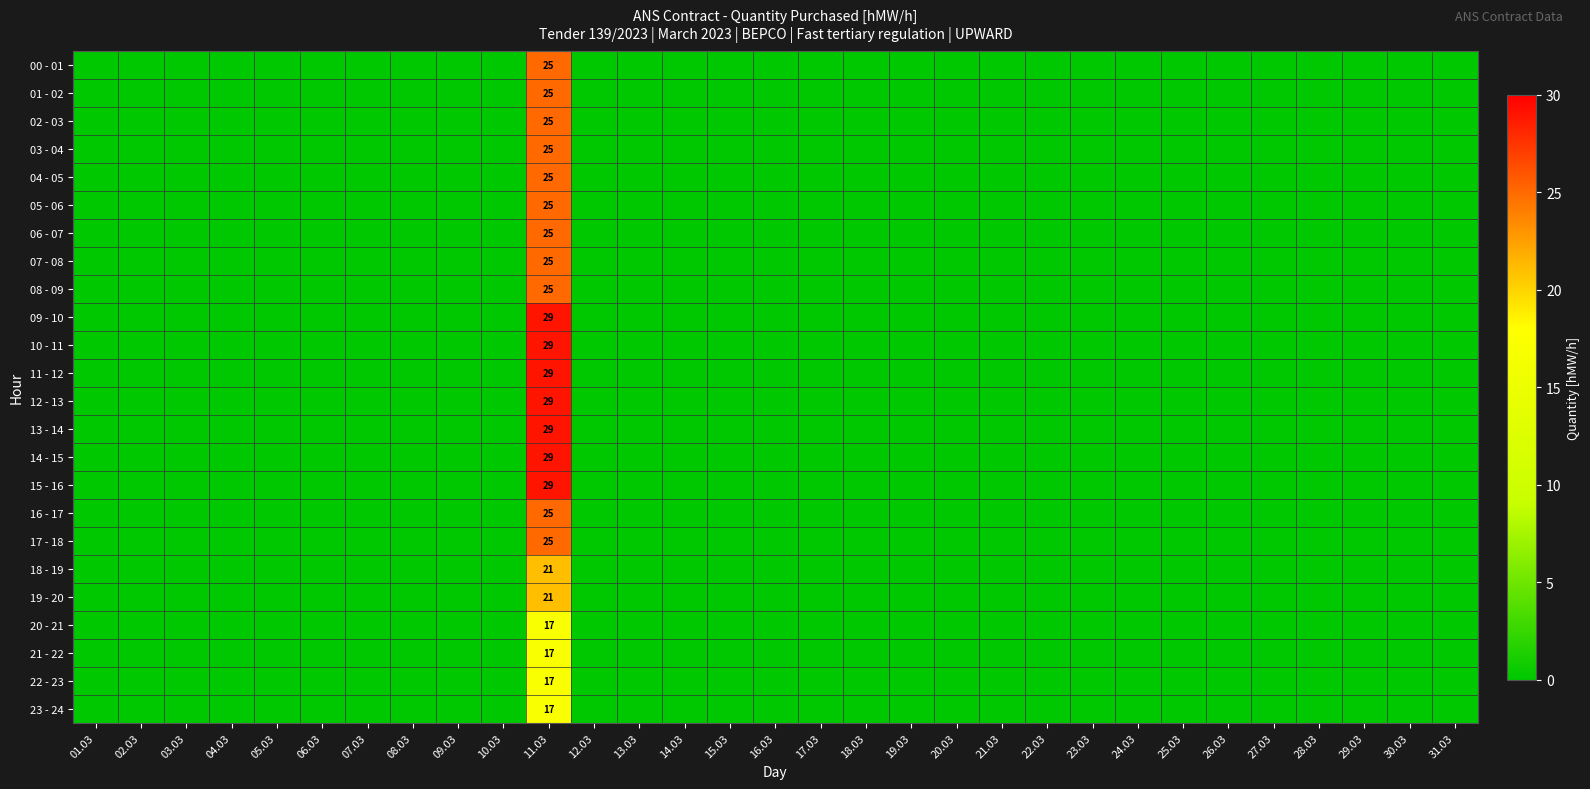

At 30.03, list the series in order from largest to smallest.

00 - 01, 01 - 02, 02 - 03, 03 - 04, 04 - 05, 05 - 06, 06 - 07, 07 - 08, 08 - 09, 09 - 10, 10 - 11, 11 - 12, 12 - 13, 13 - 14, 14 - 15, 15 - 16, 16 - 17, 17 - 18, 18 - 19, 19 - 20, 20 - 21, 21 - 22, 22 - 23, 23 - 24